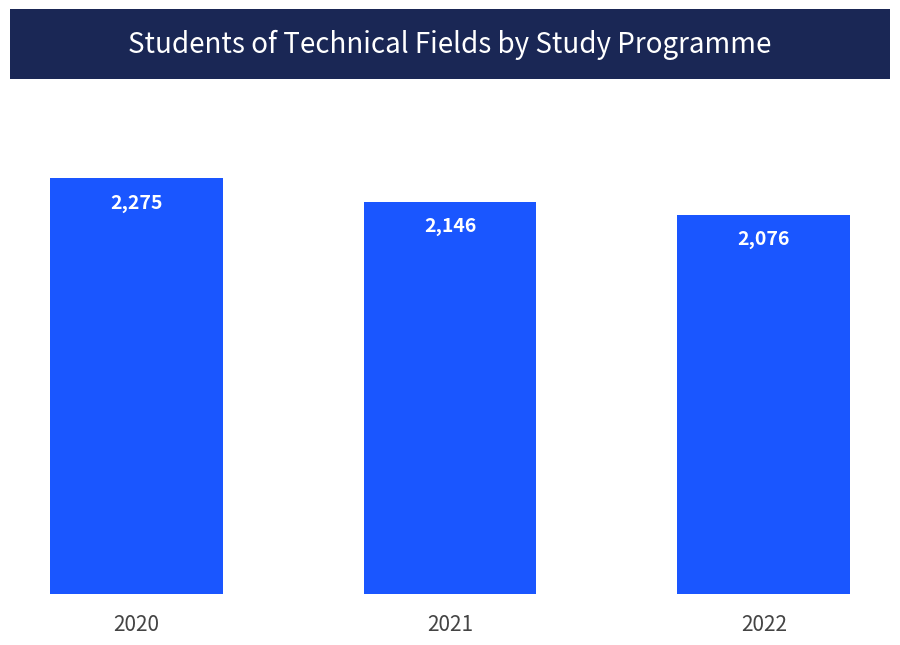

Rank the categories by value from highest to lowest.

2020, 2021, 2022